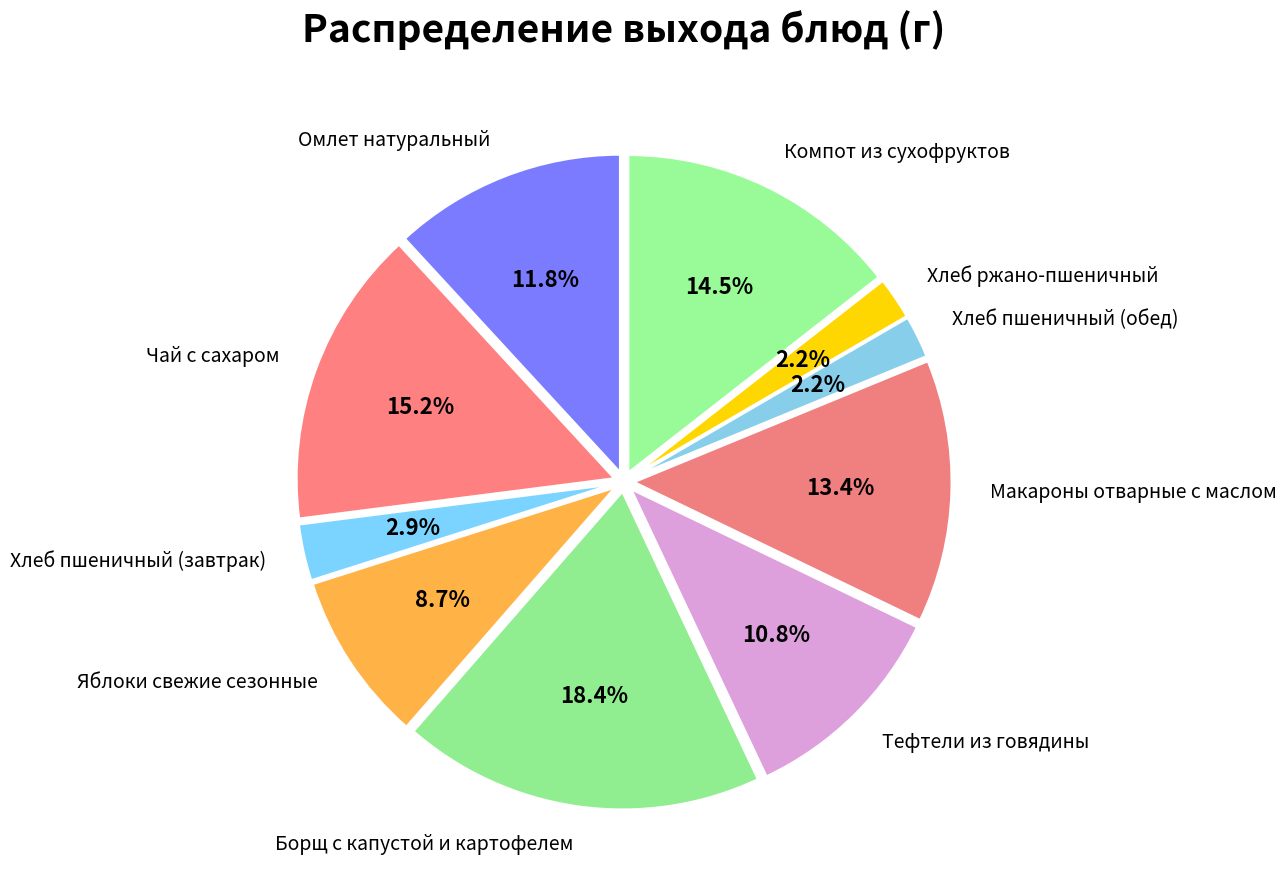

Is there any slice that represents more than half of the pie?

No